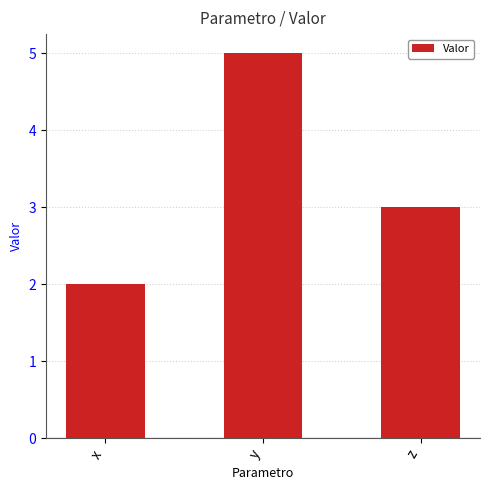

Reading left to right, extract all data points from this chart.

2	5	3